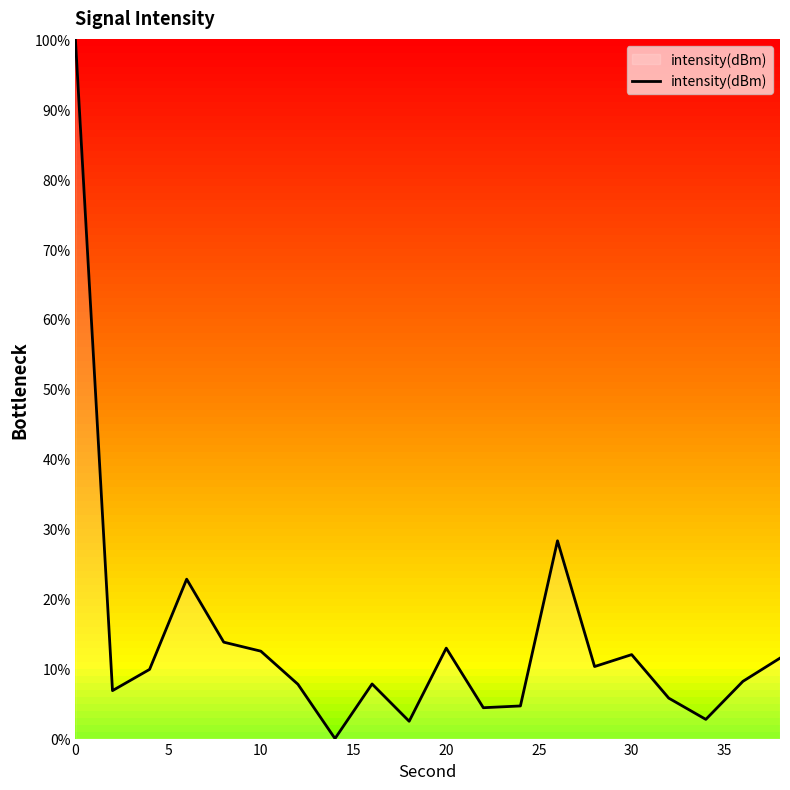

What is the difference between the maximum and minimum values?

100.0